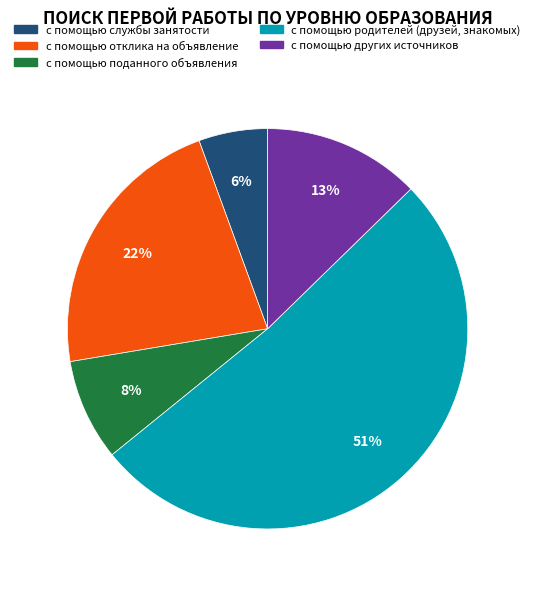

To the nearest percent, what percentage of the pie is с помощью поданного объявления?

8%